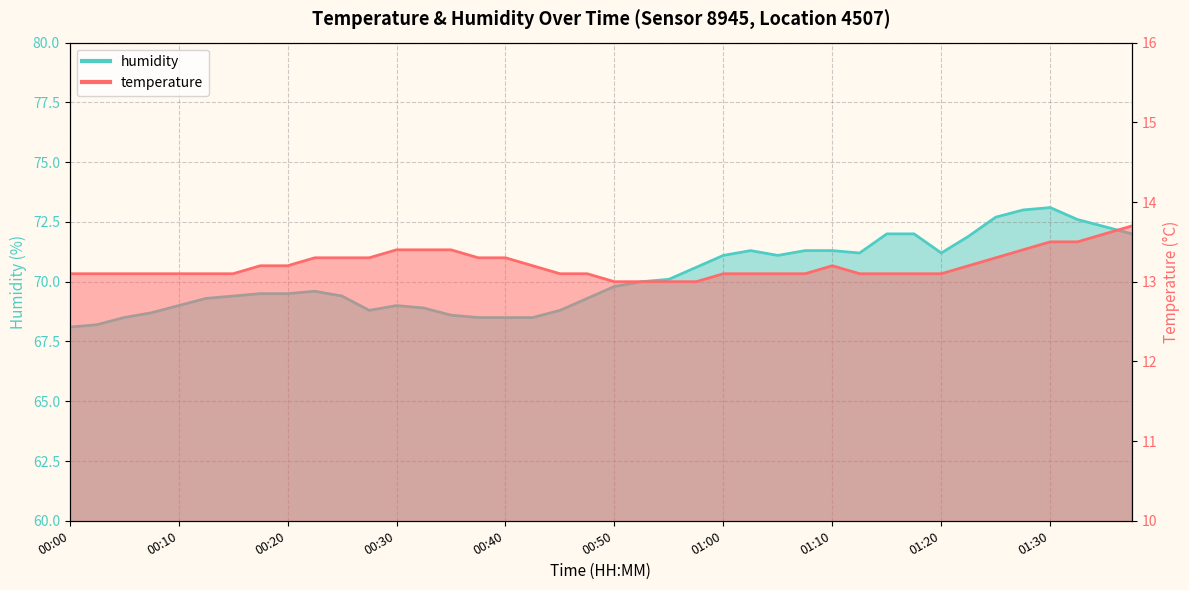

Where is humidity nearest to the value 70?

00:52